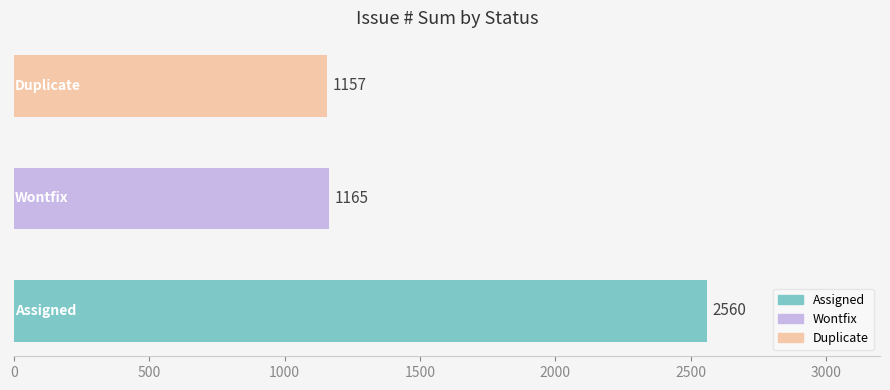

Count the number of data series in this chart.

1